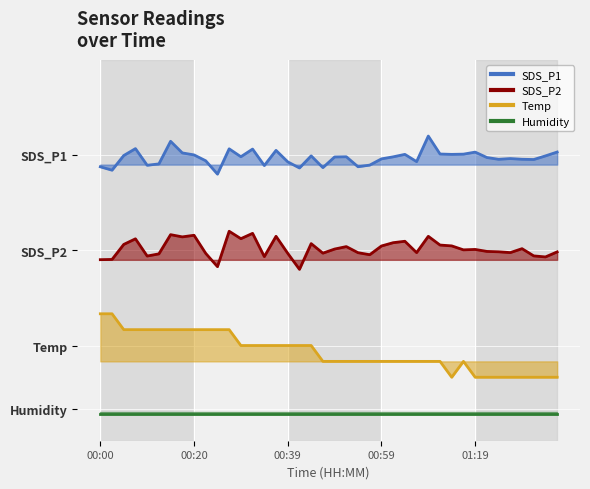

How many data points does each series have?

40